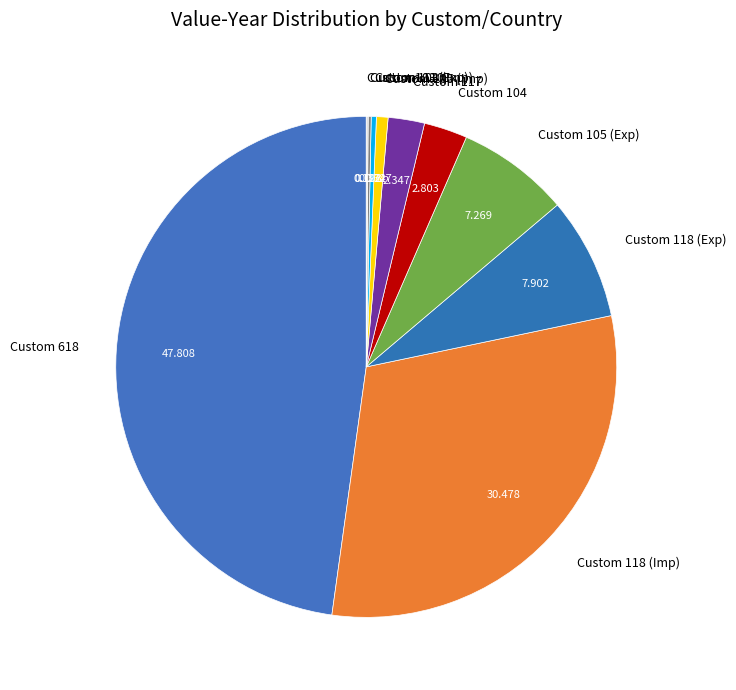

Is Custom 118 (Exp) the majority of the pie?

No